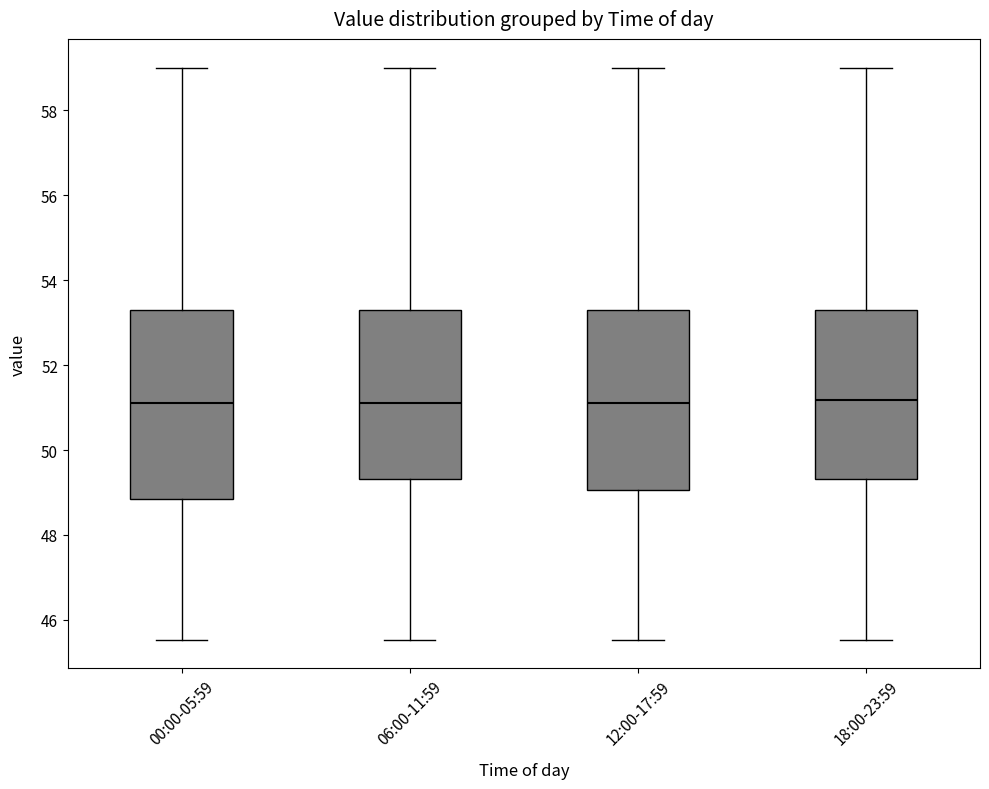

Which box is the tallest, from its lower edge to its upper edge?

00:00-05:59